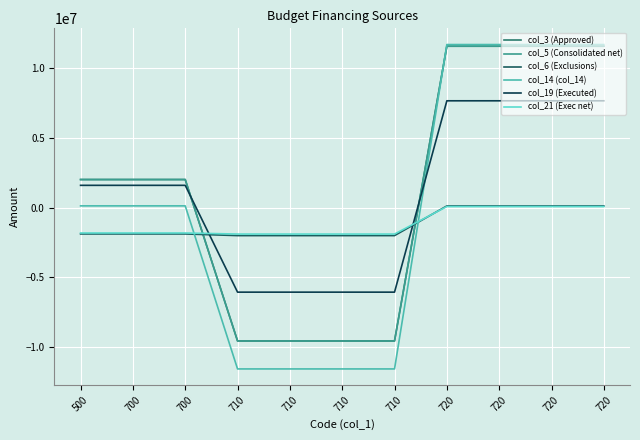

Is this an area chart (filled region under the line)?

No